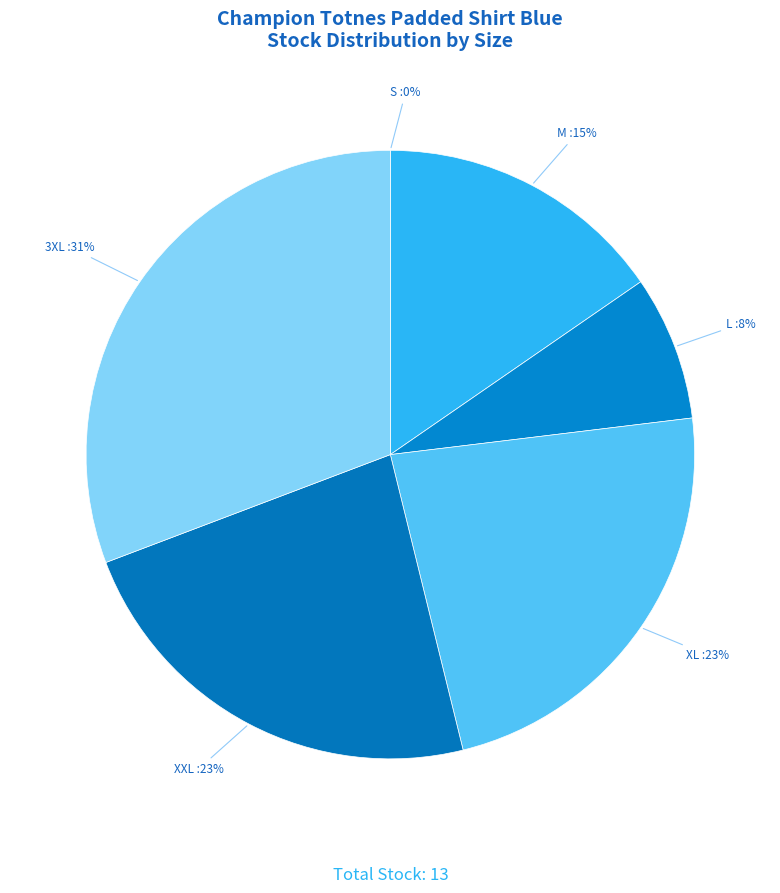

Which slice is the largest?

3XL